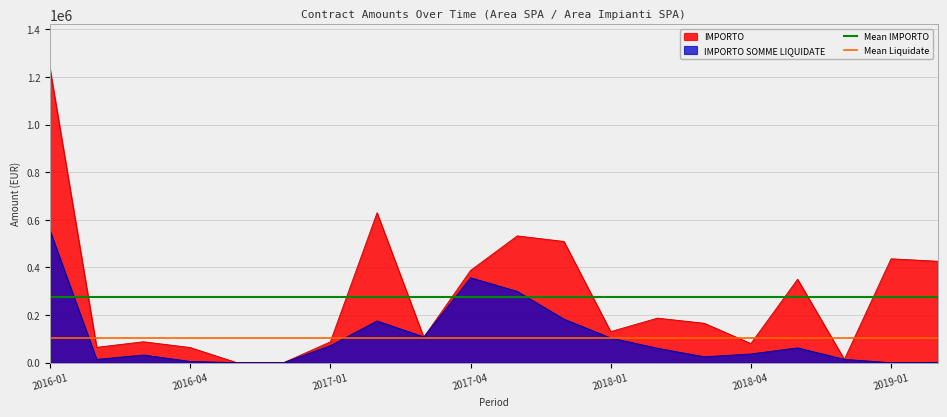

What is the maximum value for Mean Liquidate?

105161.2